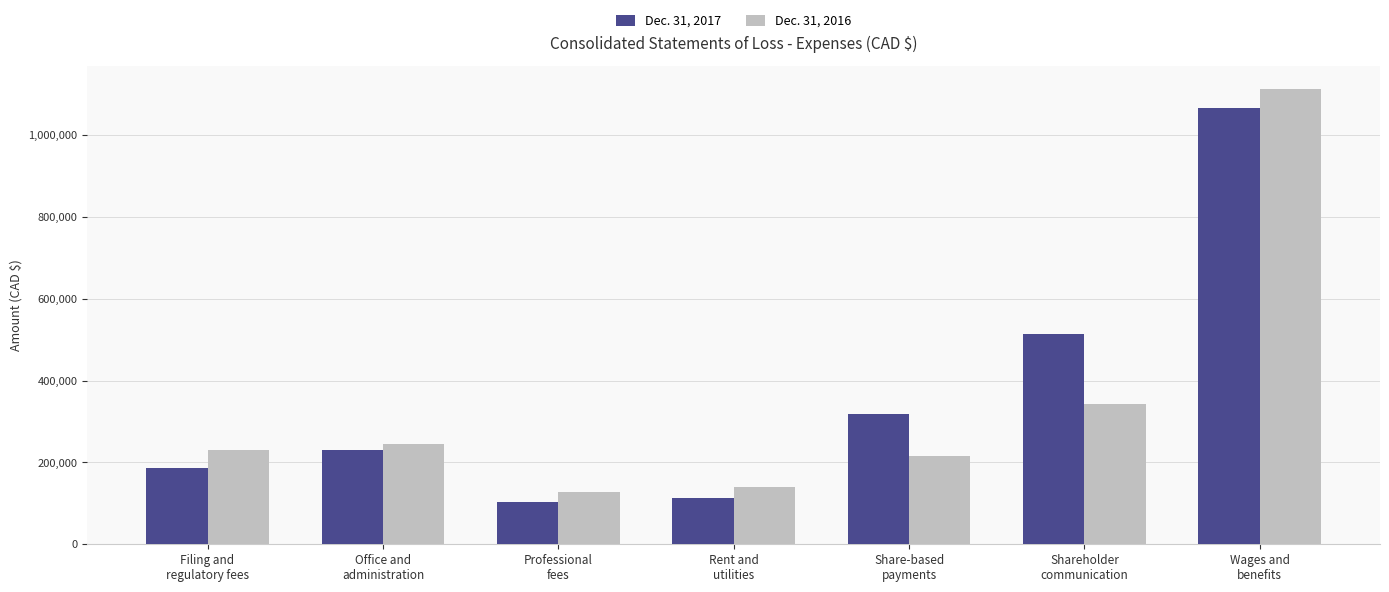

What is the maximum value shown in the chart?

1114085